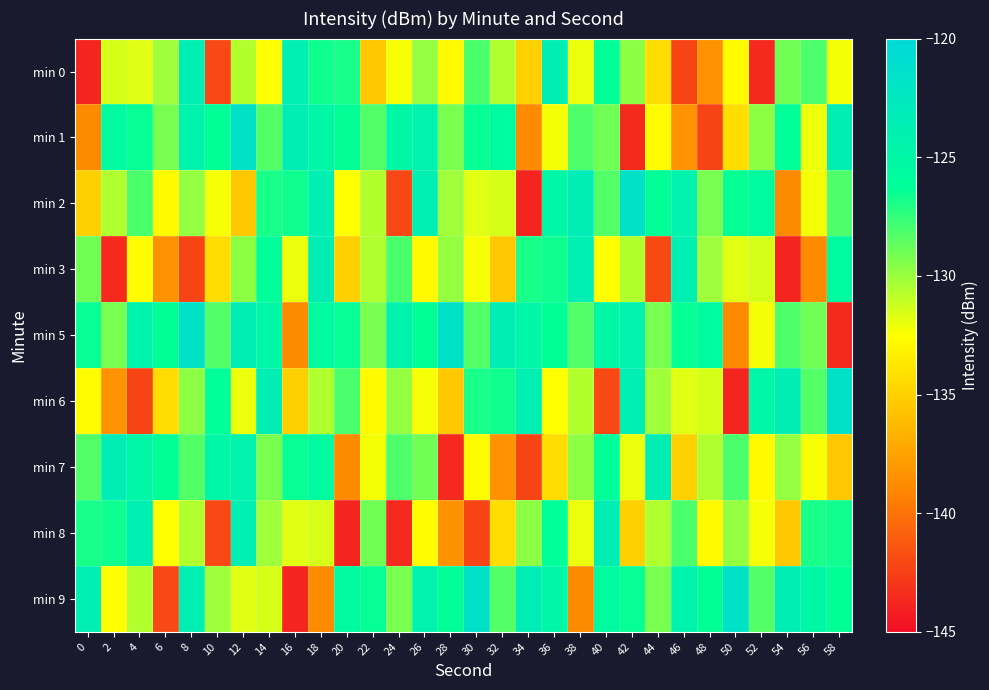

Count the number of categories in the chart.

30